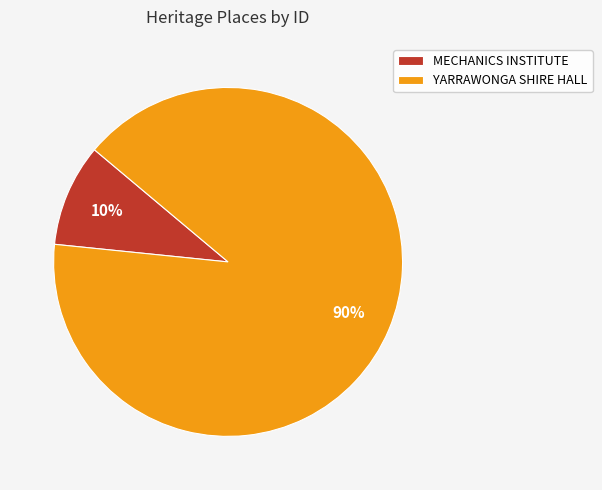

To the nearest percent, what is the combined percentage of MECHANICS INSTITUTE and YARRAWONGA SHIRE HALL?

100%